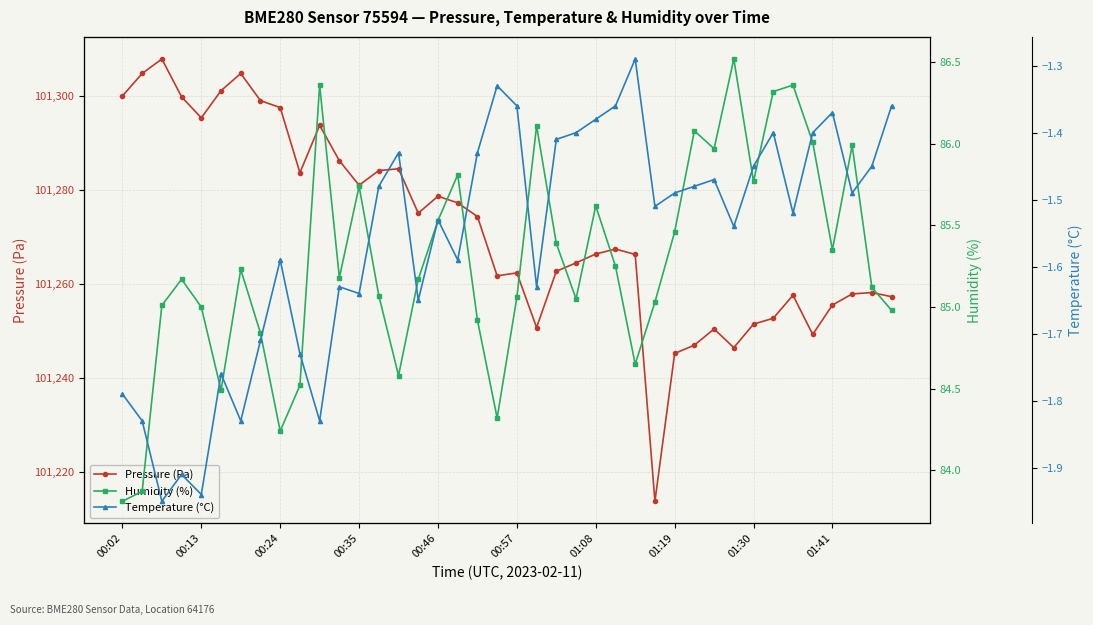

True or false: Pressure (Pa) has more than 1 interior local peaks.

True